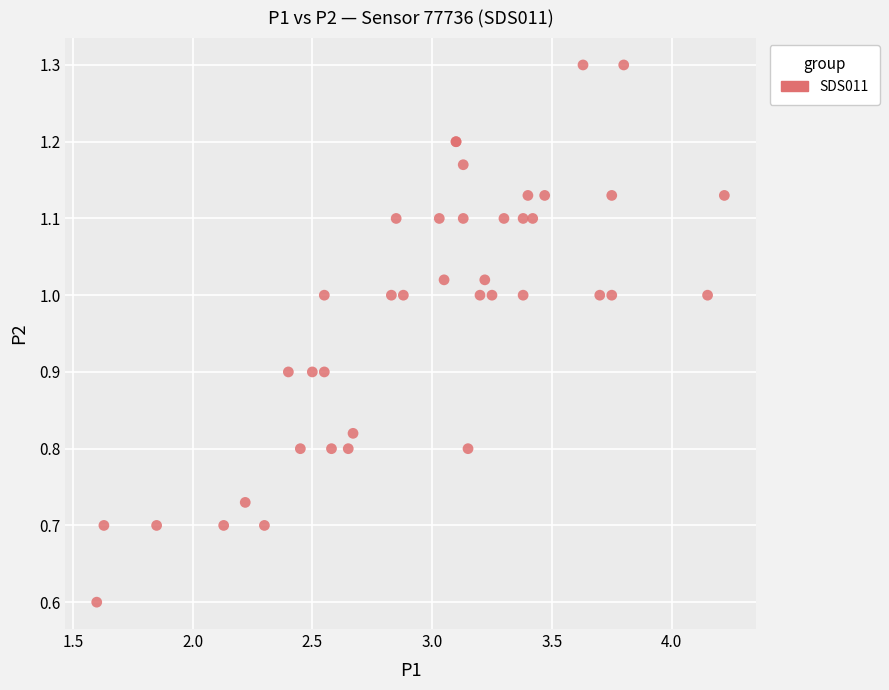

What Y value in the scatter plot is closest to 0?

0.6